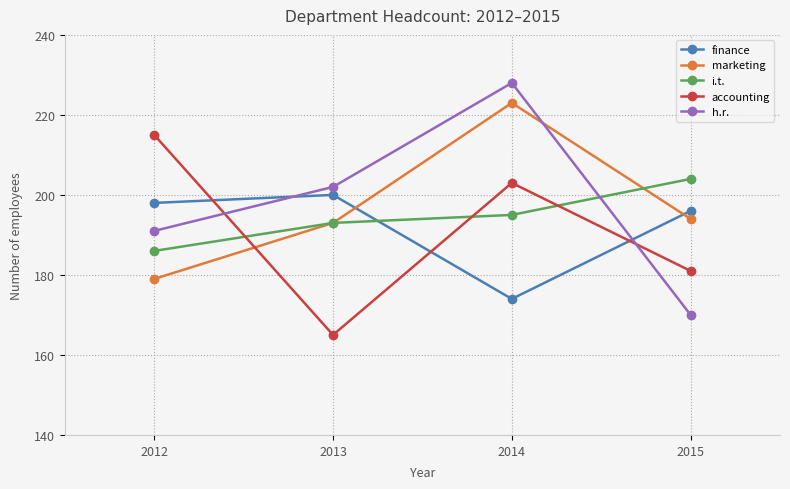

What is the sum of all h.r. values?

791